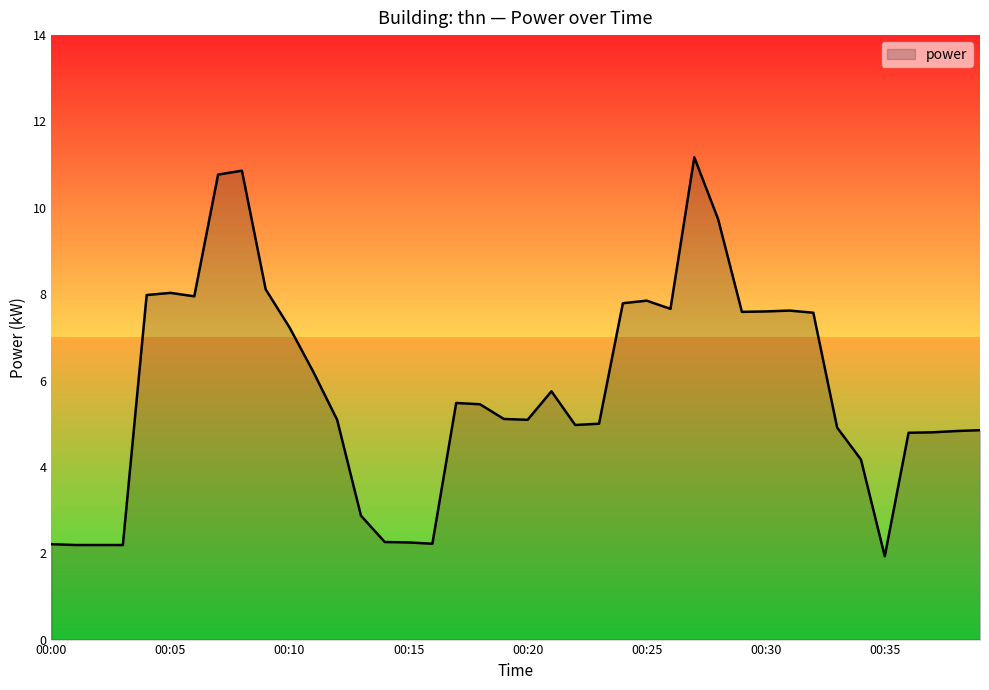

Does the chart display data point markers on the line(s)?

No